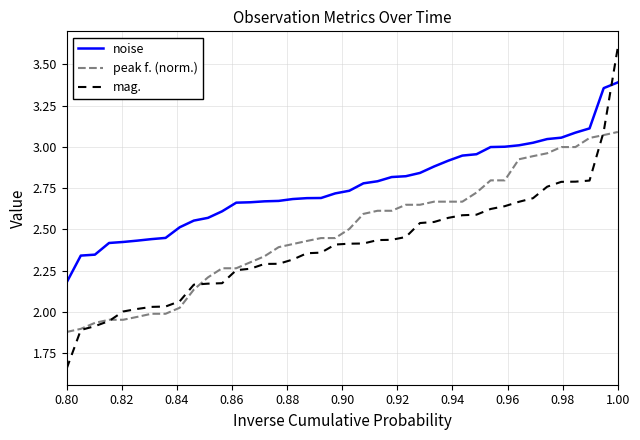

Which series has the largest range (max minus min)?

mag.